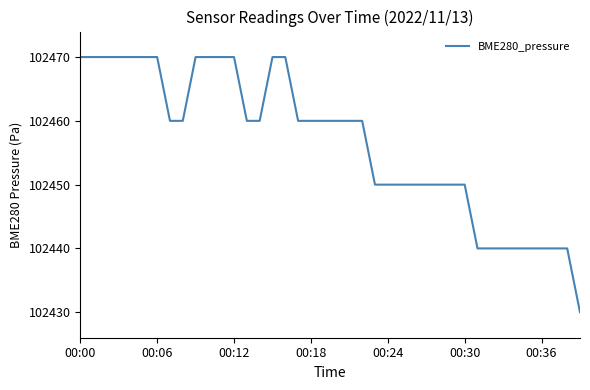

What is the difference between the maximum and minimum values?

40